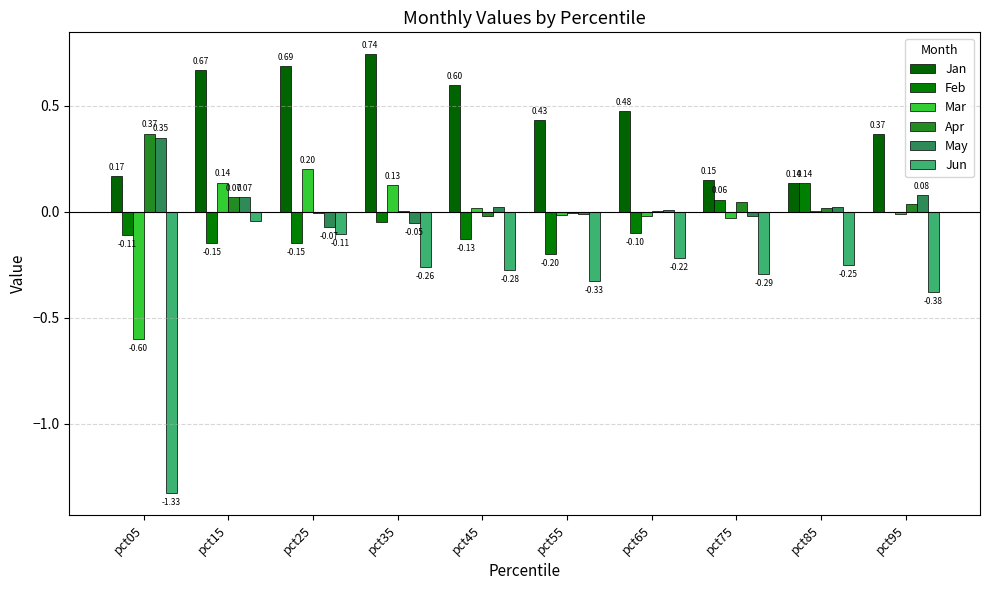

Reading right to left, list all the values displayed in this chart.

Jan: pct95=0.4	pct85=0.1	pct75=0.2	pct65=0.5	pct55=0.4	pct45=0.6	pct35=0.7	pct25=0.7	pct15=0.7	pct05=0.2
Feb: pct95=-0.0	pct85=0.1	pct75=0.1	pct65=-0.1	pct55=-0.2	pct45=-0.1	pct35=-0.0	pct25=-0.1	pct15=-0.1	pct05=-0.1
Mar: pct95=-0.0	pct85=0.0	pct75=-0.0	pct65=-0.0	pct55=-0.0	pct45=0.0	pct35=0.1	pct25=0.2	pct15=0.1	pct05=-0.6
Apr: pct95=0.0	pct85=0.0	pct75=0.0	pct65=0.0	pct55=-0.0	pct45=-0.0	pct35=0.0	pct25=-0.0	pct15=0.1	pct05=0.4
May: pct95=0.1	pct85=0.0	pct75=-0.0	pct65=0.0	pct55=-0.0	pct45=0.0	pct35=-0.1	pct25=-0.1	pct15=0.1	pct05=0.4
Jun: pct95=-0.4	pct85=-0.3	pct75=-0.3	pct65=-0.2	pct55=-0.3	pct45=-0.3	pct35=-0.3	pct25=-0.1	pct15=-0.0	pct05=-1.3